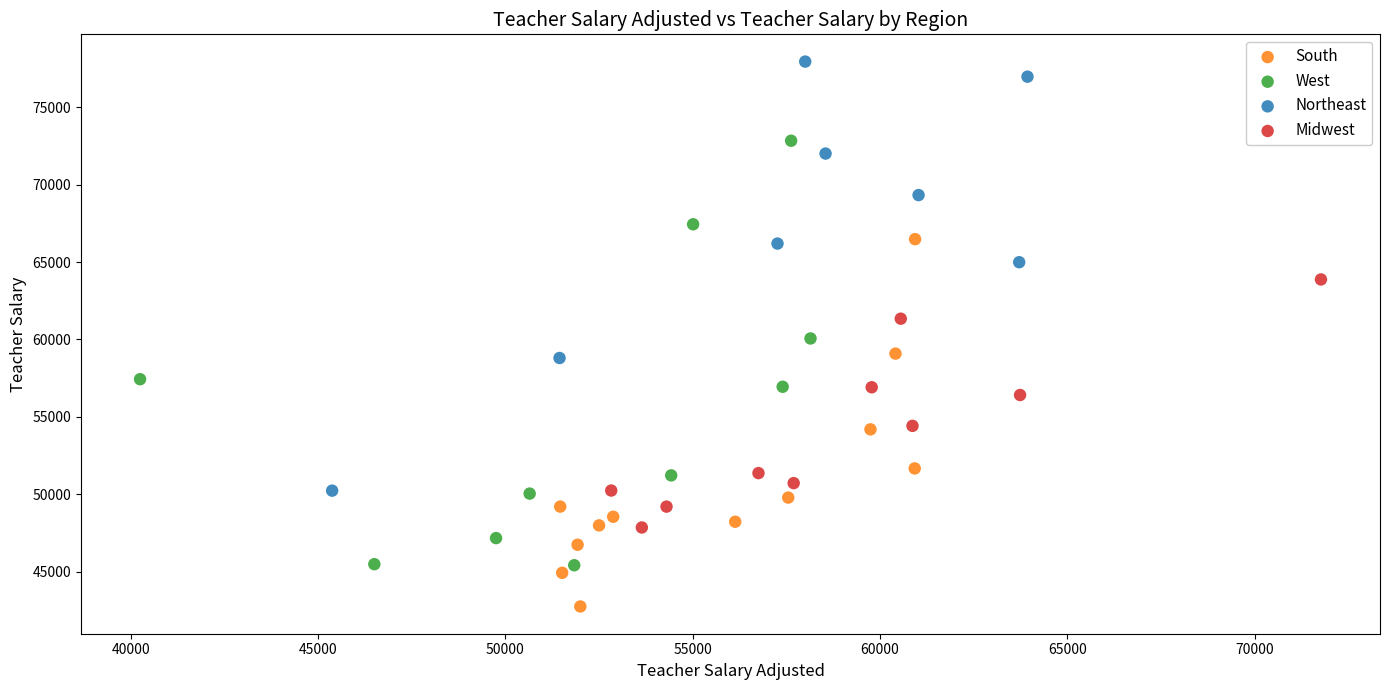

Which series reaches the minimum Y coordinate?

South